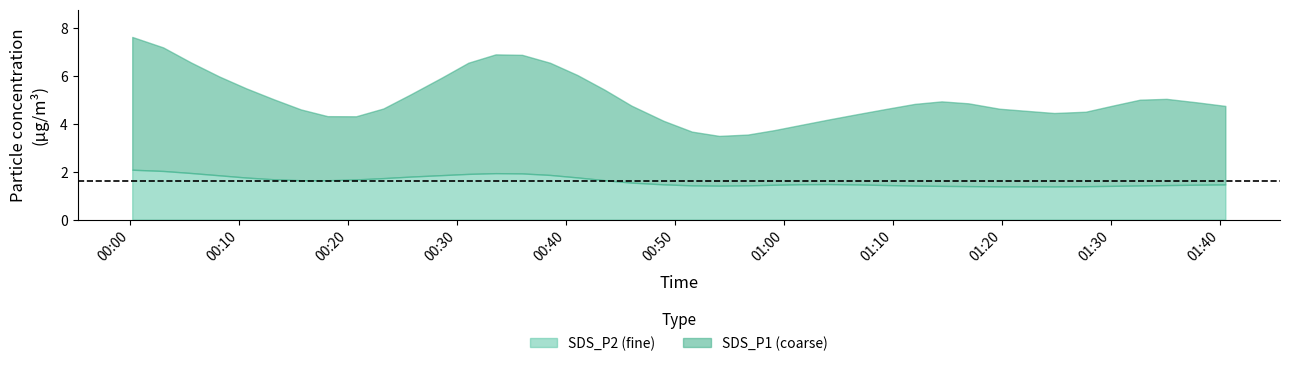

What is the maximum value for SDS_P2 (fine)?

2.1